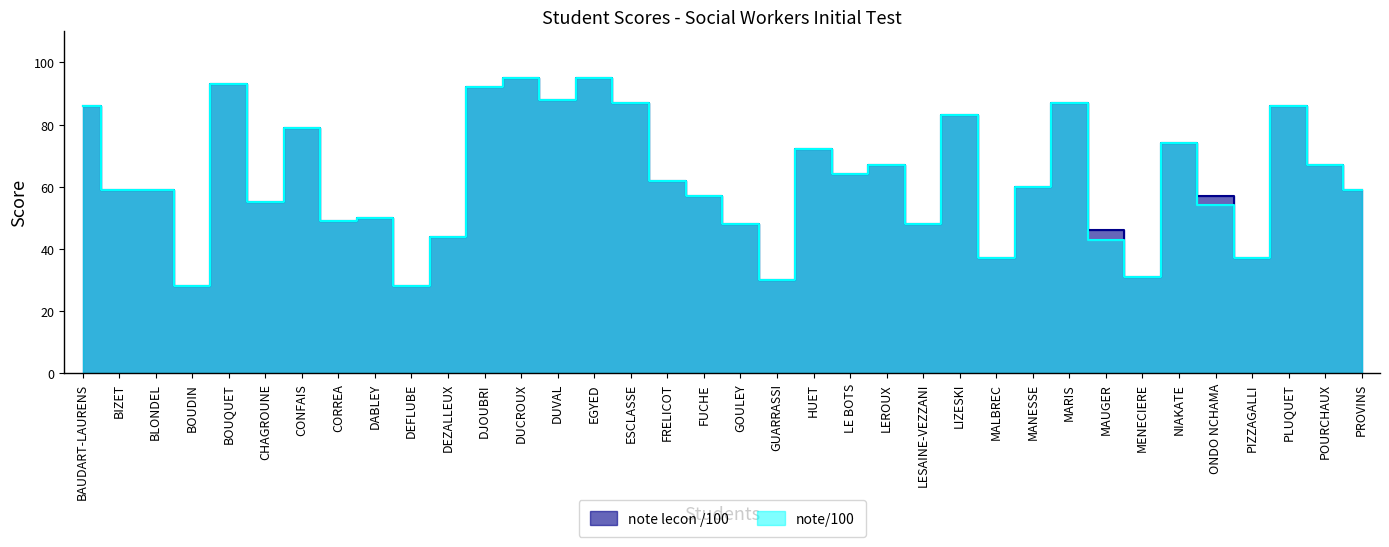

At which label does note lecon /100 first exceed 60?

BAUDART-LAURENS